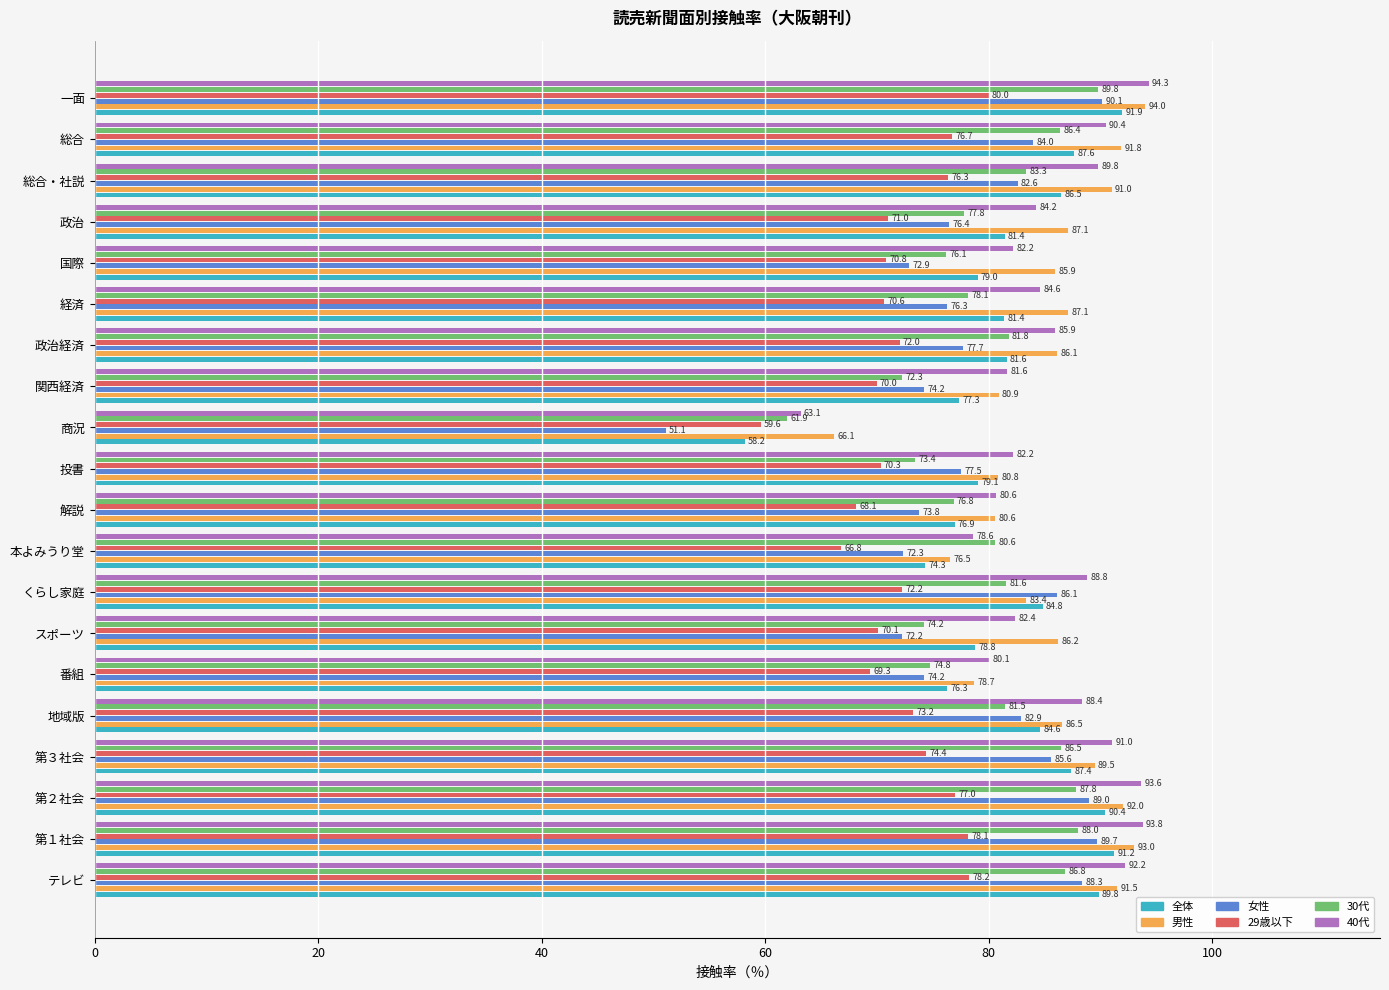

What is the maximum value shown in the chart?

94.3